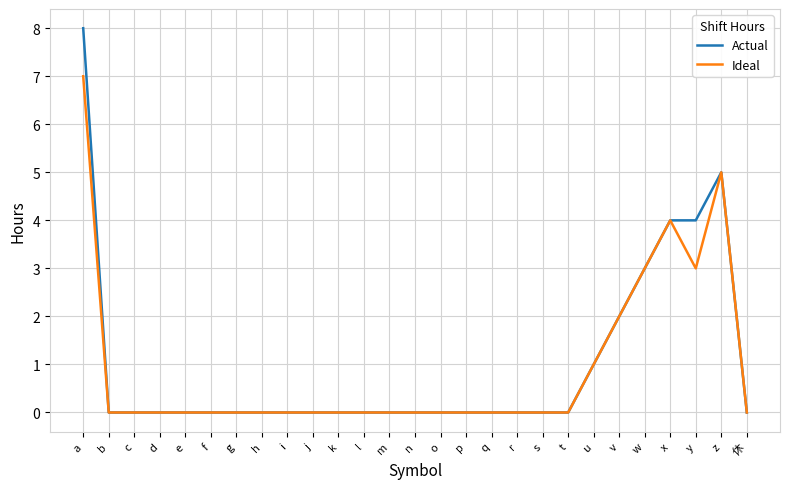

Which series has the widest spread of values?

Actual